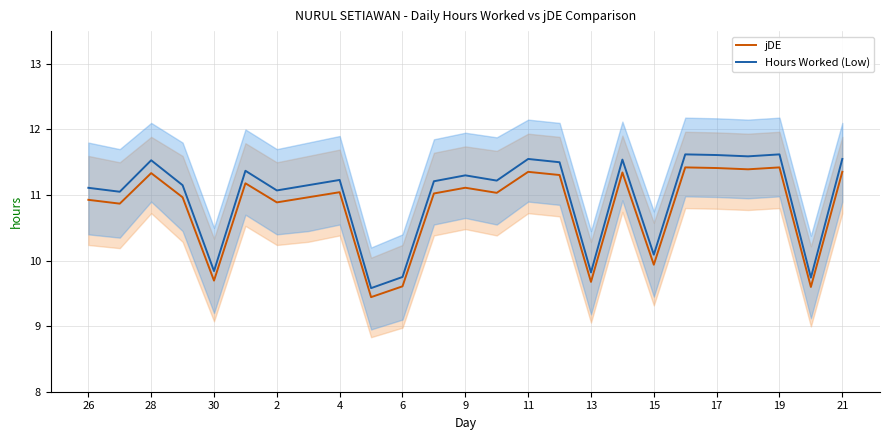

At which category does jDE reach its first local peak?

28